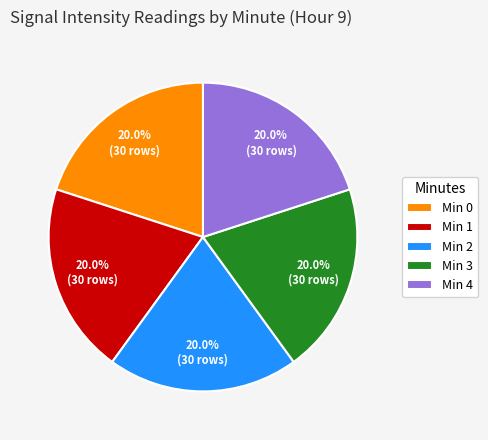

What is the ratio of the value at Min 4 to the value at Min 2?

1.0